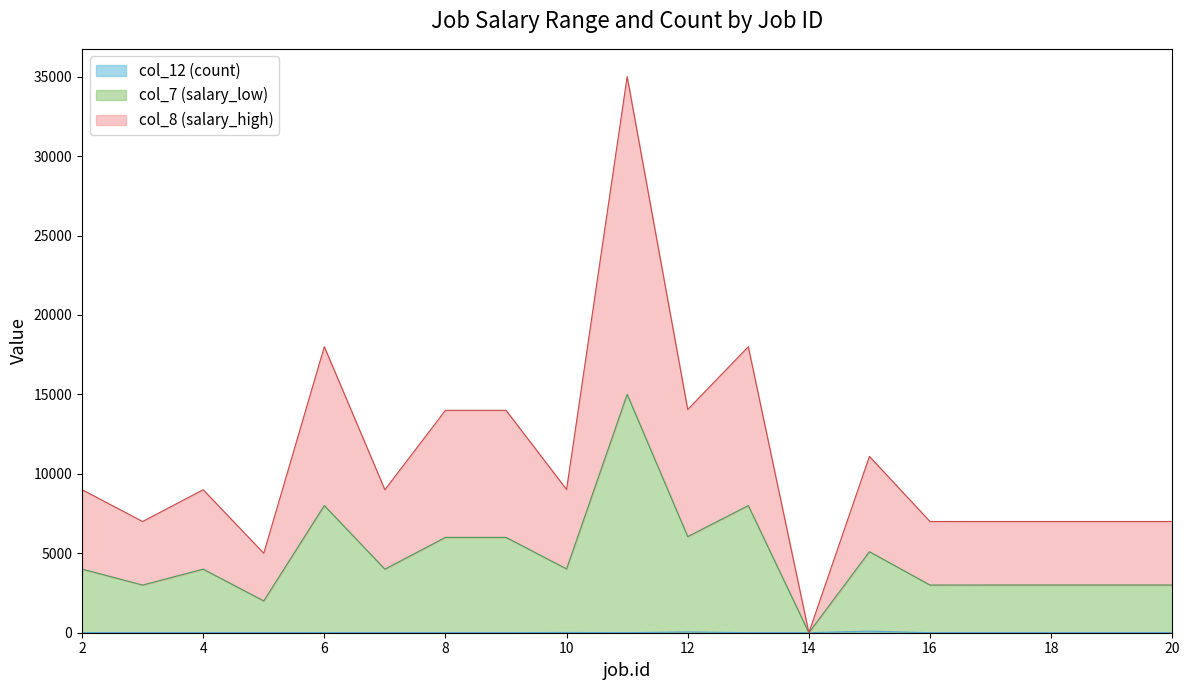

Where is the first local maximum for col_7?

4